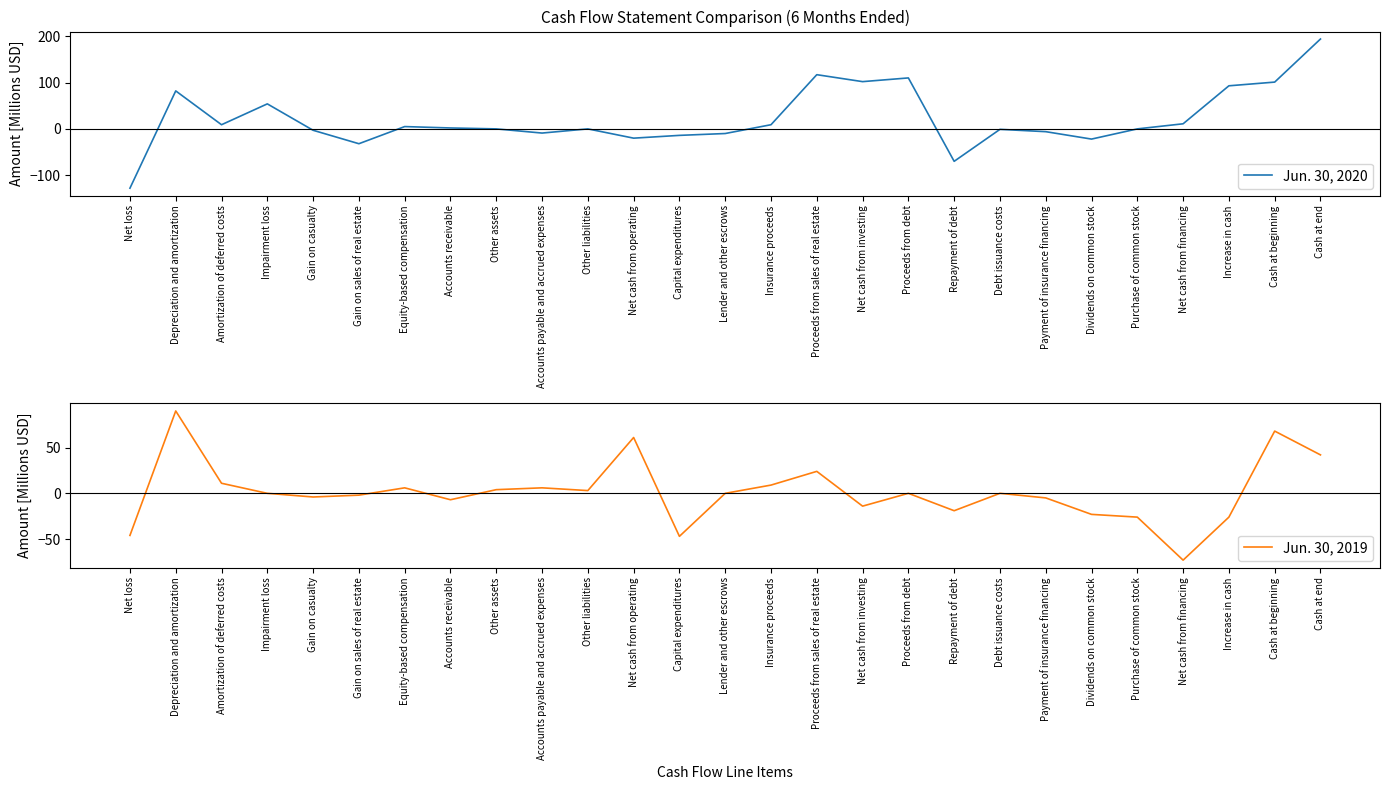

How many data points in Jun. 30, 2020 are less than 0?

11